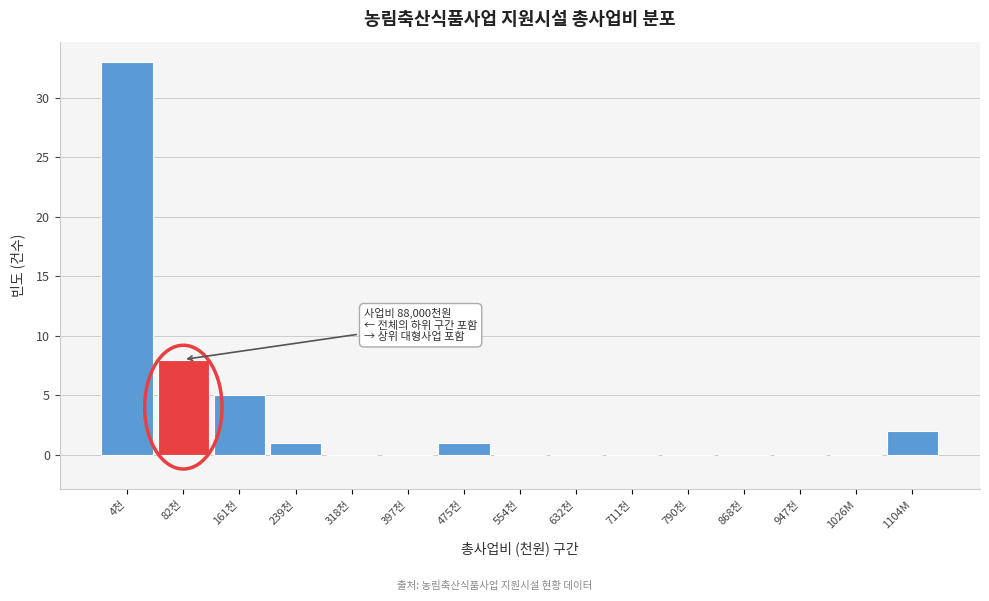

Reading left to right, what are all the values shown in this chart?

4천=33	82천=8	161천=5	239천=1	318천=0	397천=0	475천=1	554천=0	632천=0	711천=0	790천=0	868천=0	947천=0	1026M=0	1104M=2